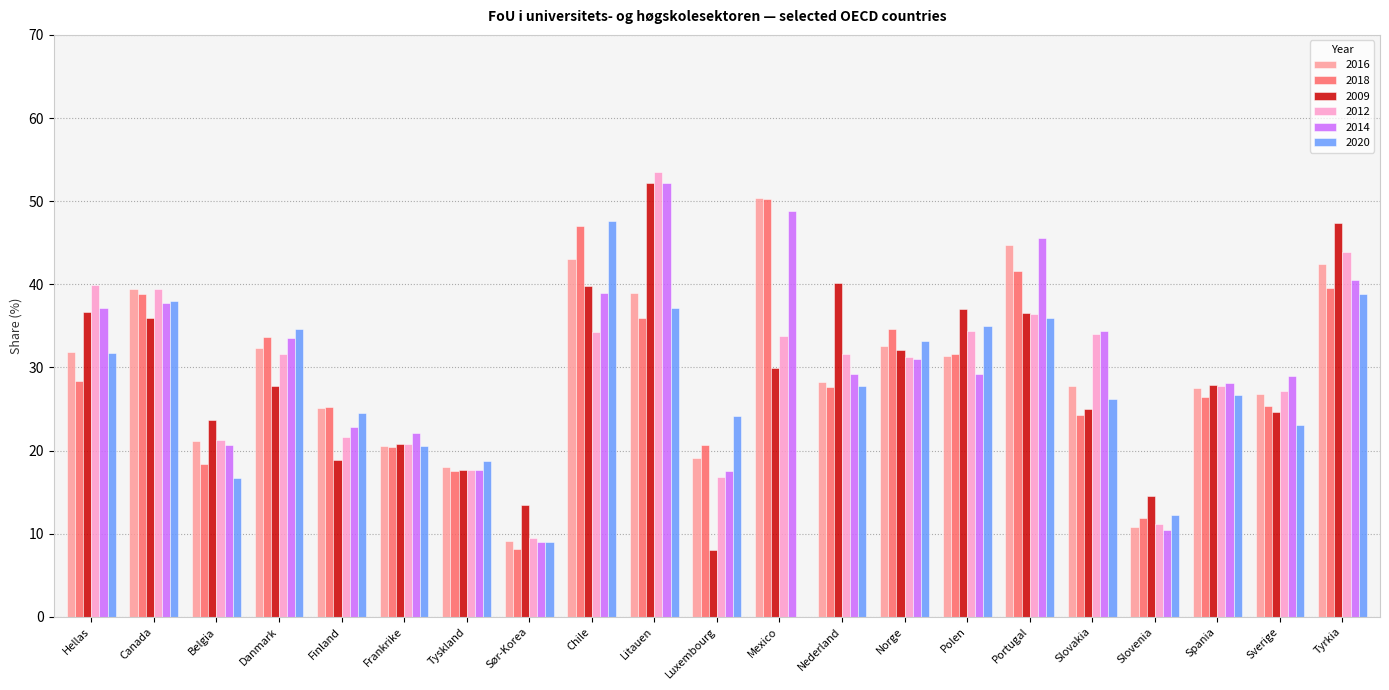

The value of 2009 at Sverige is 16.8. True or false?

False